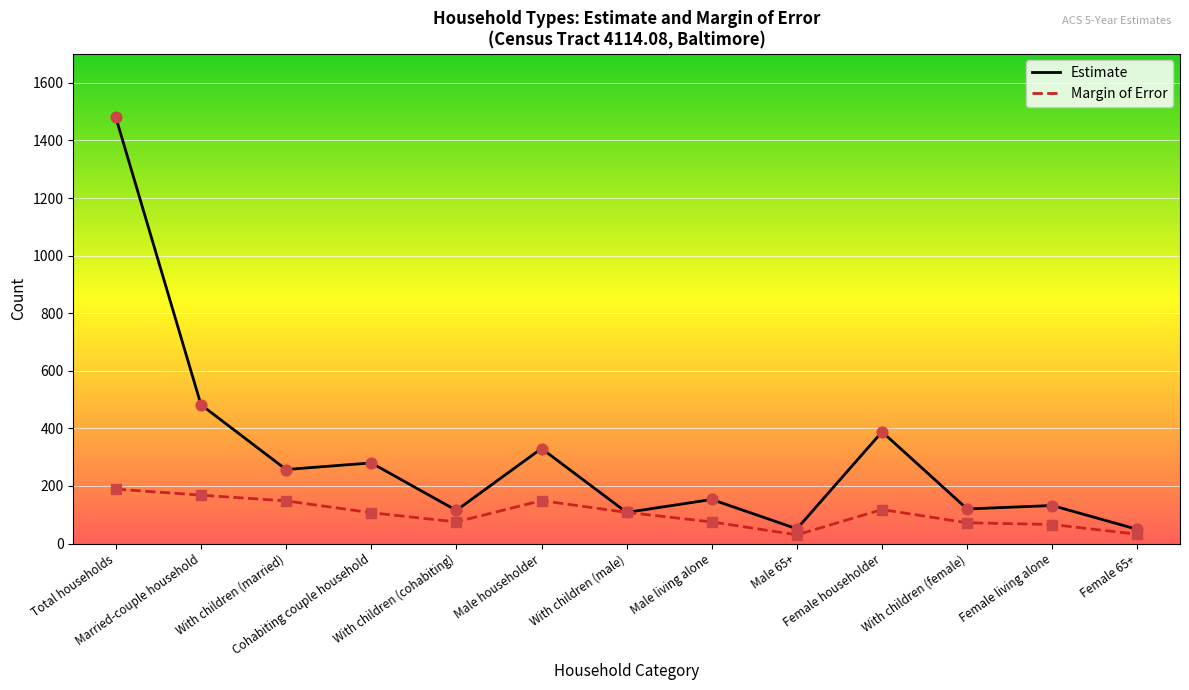

Which series has the largest total across all categories?

Estimate